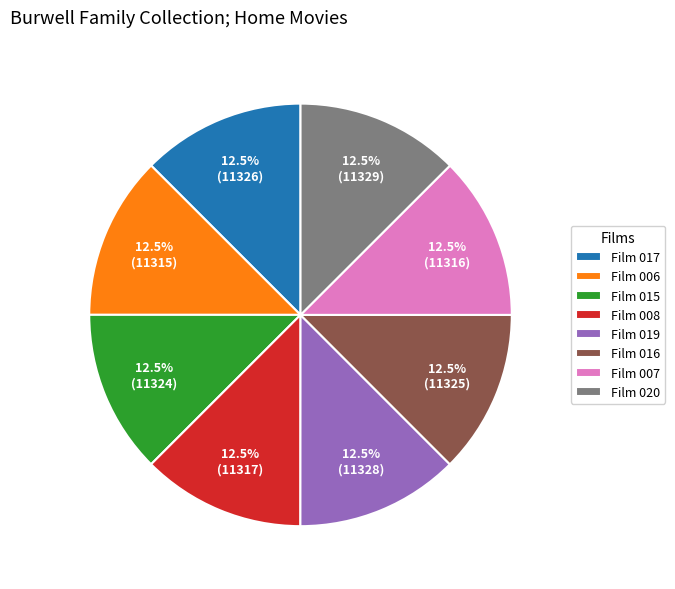

Do Film 020 and Film 006 together represent more than half of the pie?

No